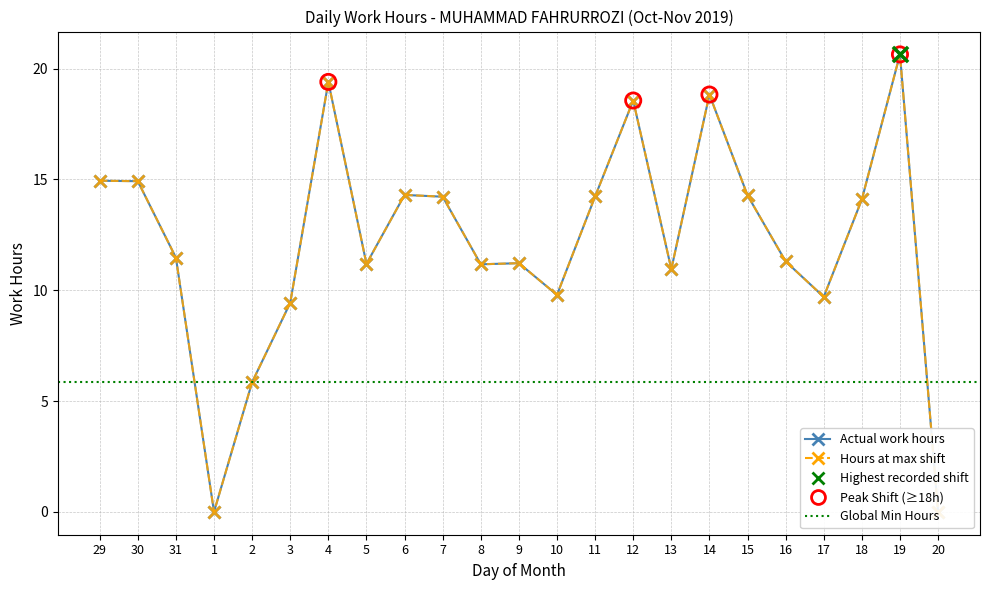

At how many categories does at least one series exceed 20?

1